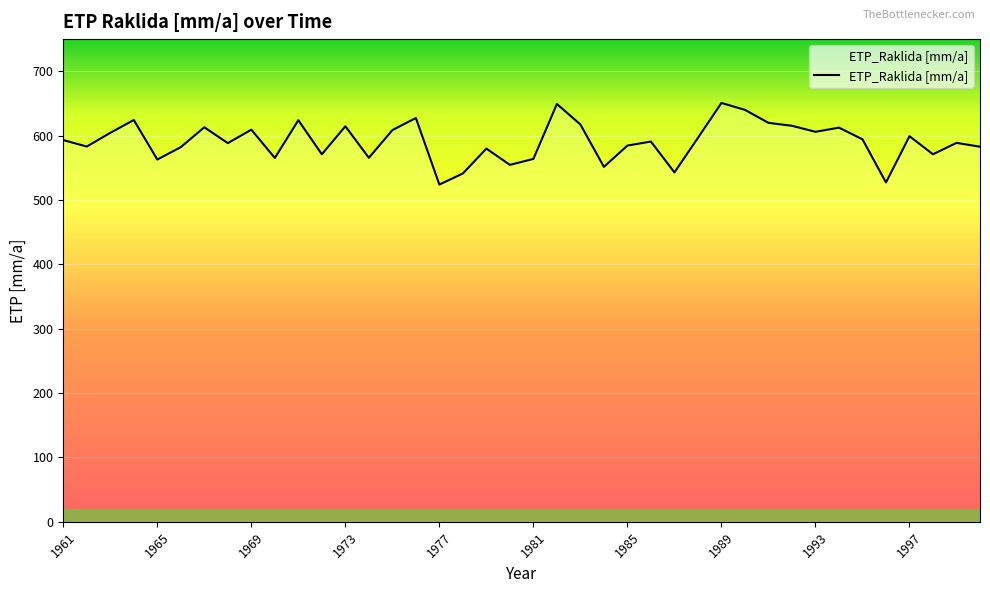

What is the smallest value displayed?

524.0